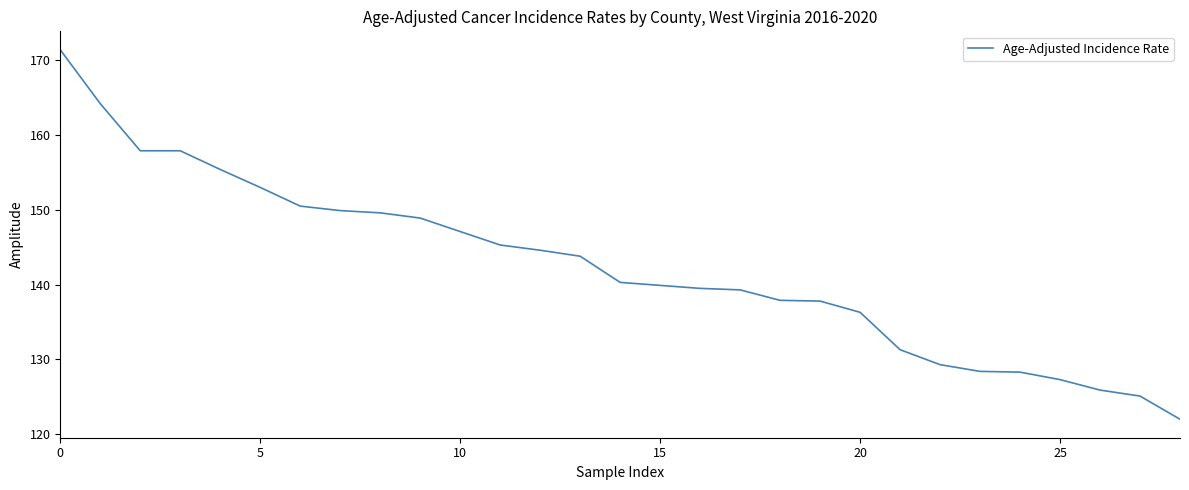

What is the maximum value shown in the chart?

171.4